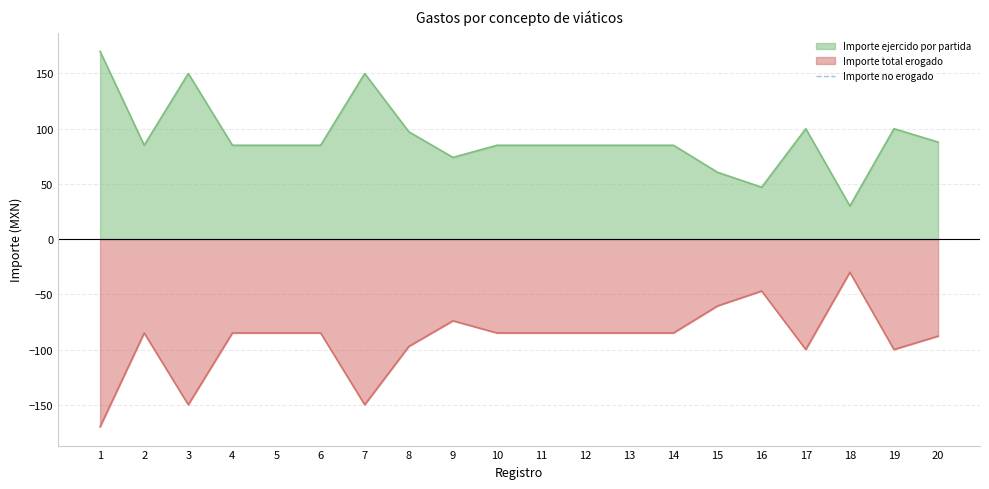

Where is Importe ejercido por partida nearest to the value 100?

17